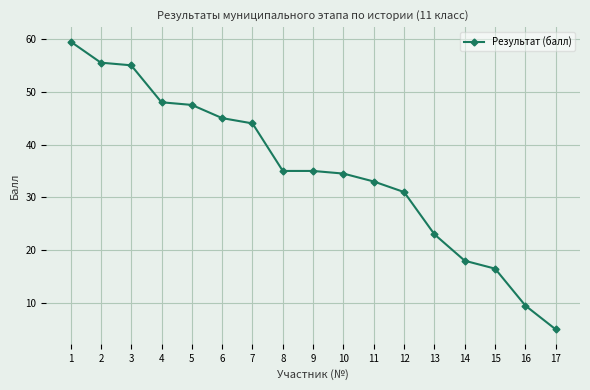

What is the sum of all values?

595.0